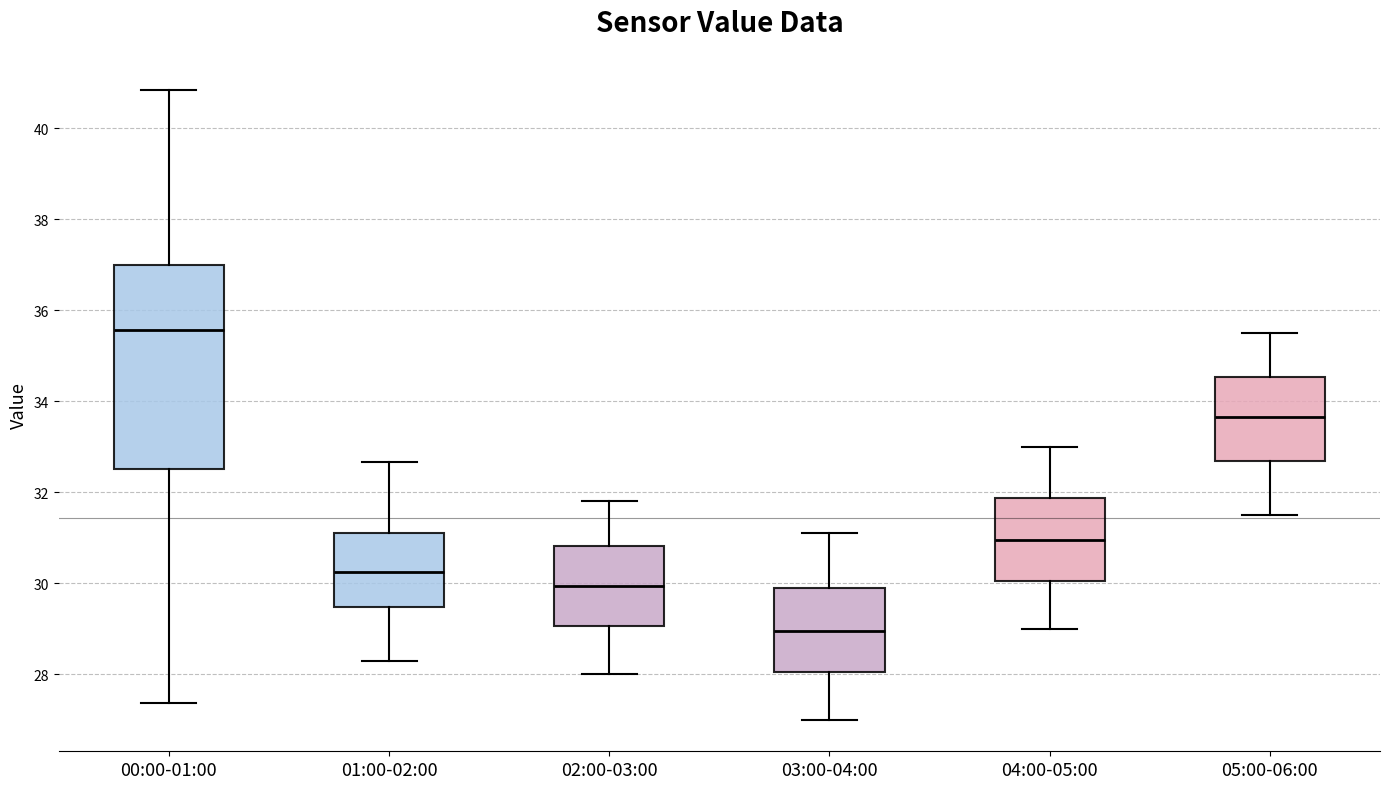

Reading left to right, transcribe this box plot: for each box, give where its median line is, the range the box spans, and where its two whiskers end, as read against the y-axis. The values are not printed on the chart, so give them approximately, as read against the axis.

00:00-01:00: median 35.6, box 32.6 to 37.0, whiskers 27.4 to 40.8
01:00-02:00: median 30.2, box 29.4 to 31.2, whiskers 28.4 to 32.6
02:00-03:00: median 30.0, box 29.0 to 30.8, whiskers 28.0 to 31.8
03:00-04:00: median 29.0, box 28.0 to 30.0, whiskers 27.0 to 31.2
04:00-05:00: median 31.0, box 30.0 to 31.8, whiskers 29.0 to 33.0
05:00-06:00: median 33.6, box 32.6 to 34.6, whiskers 31.6 to 35.6